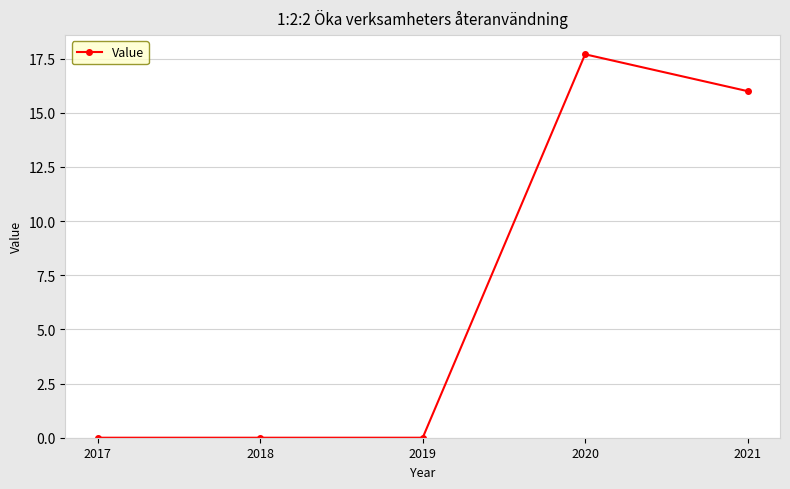

What is the maximum value shown in the chart?

17.7